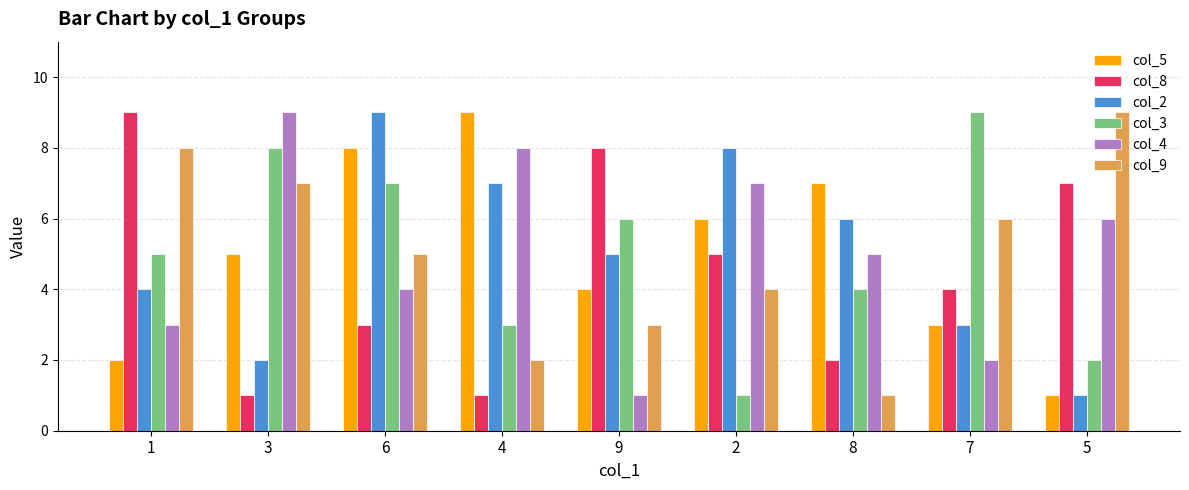

What is the total value across all series at 5?

26